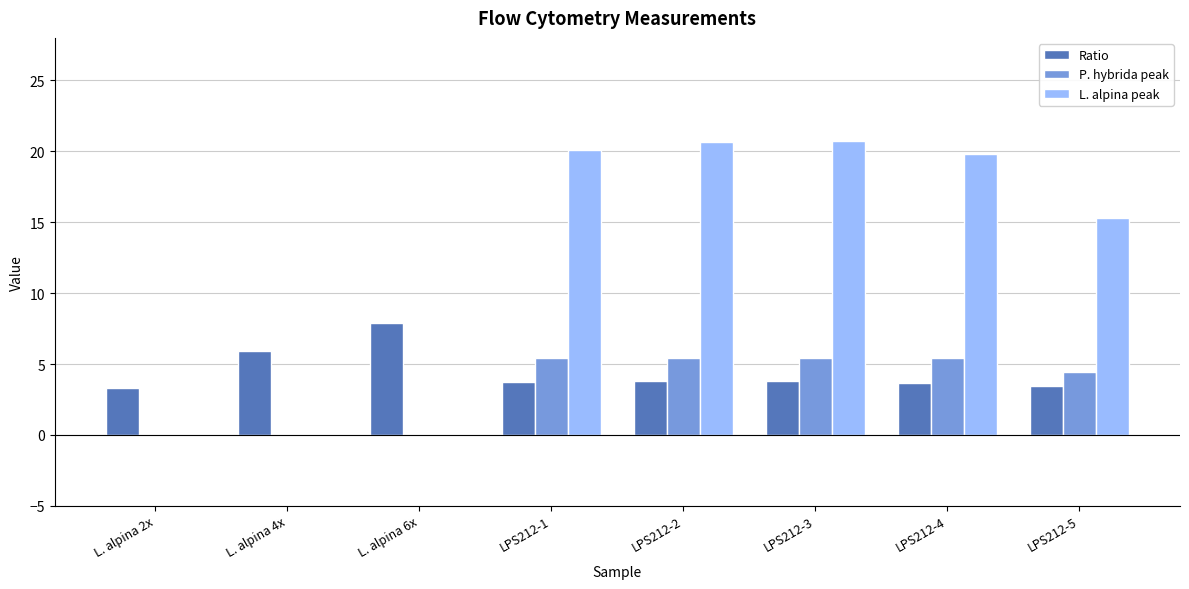

The P. hybrida peak series shows 0.0 at L. alpina 4x. True or false?

True